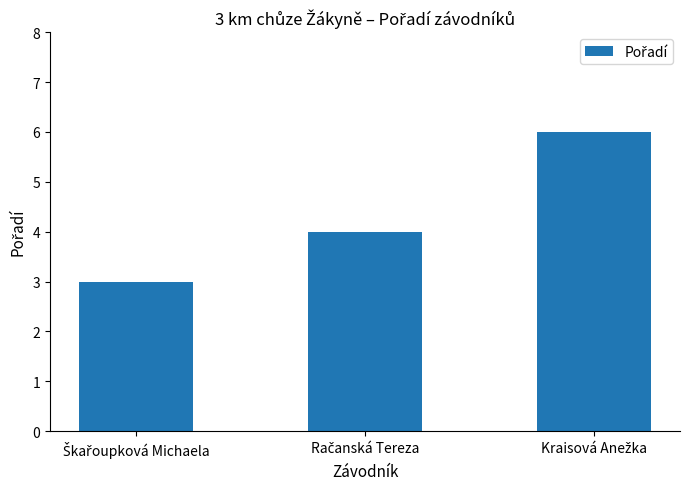

How many values are below 4?

1